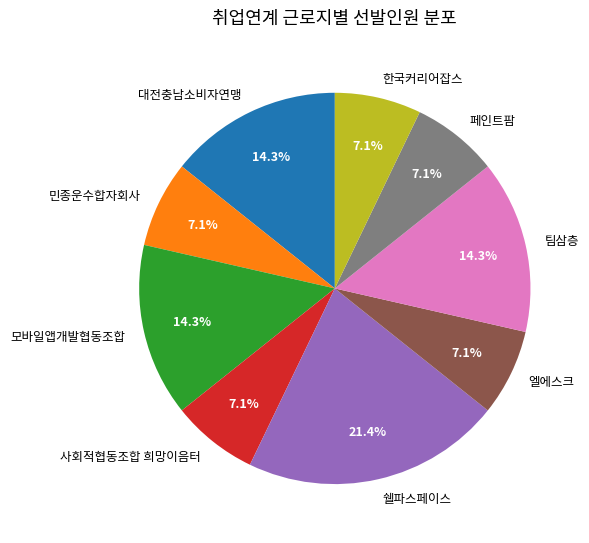

Does 한국커리어잡스 represent more than half of the total?

No